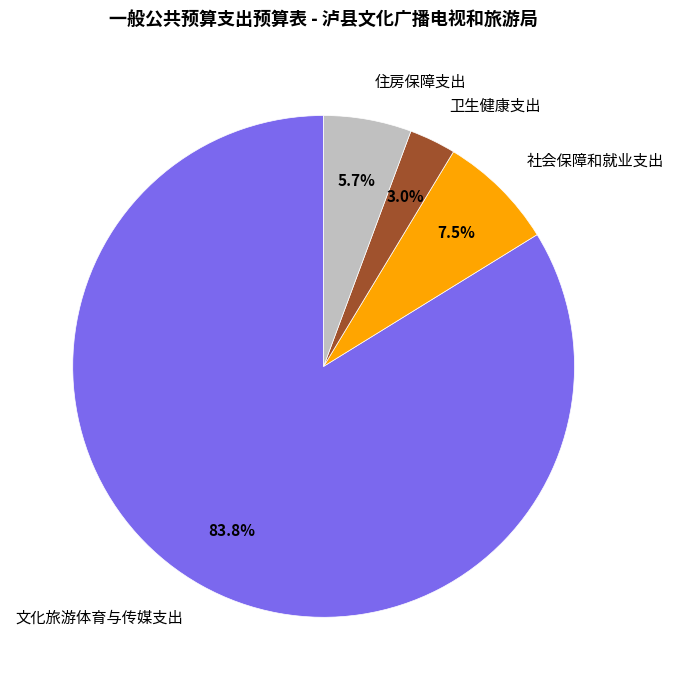

Does any single category account for the majority?

Yes